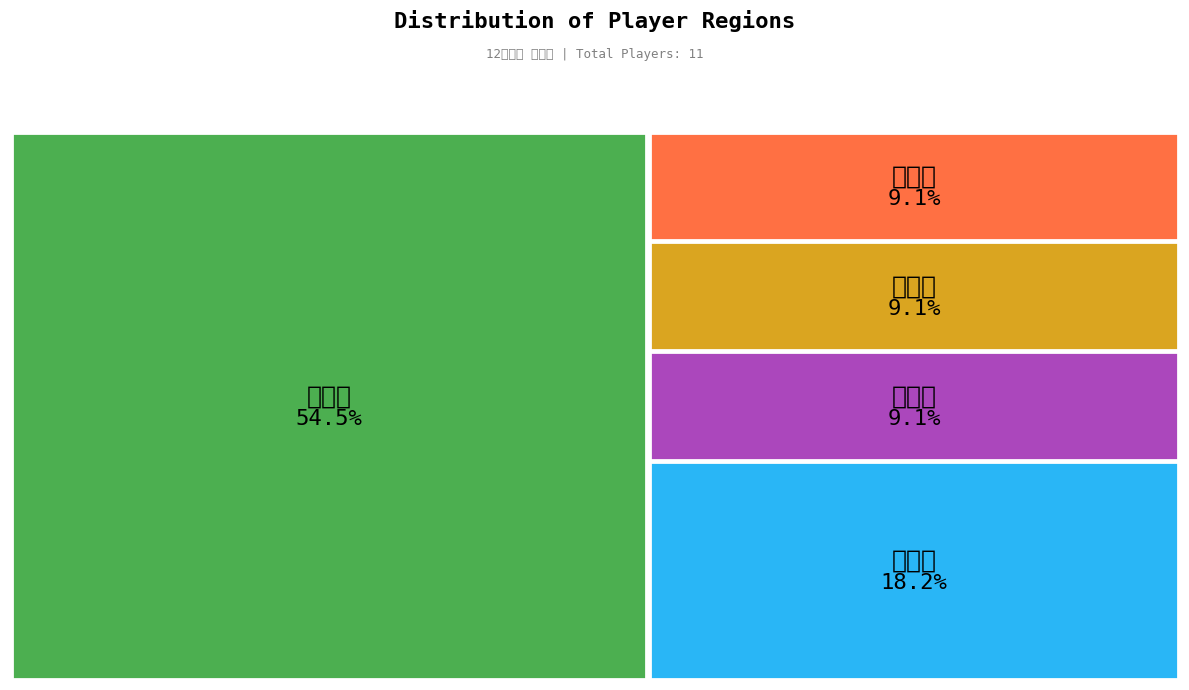

How many slices are in this pie chart?

5